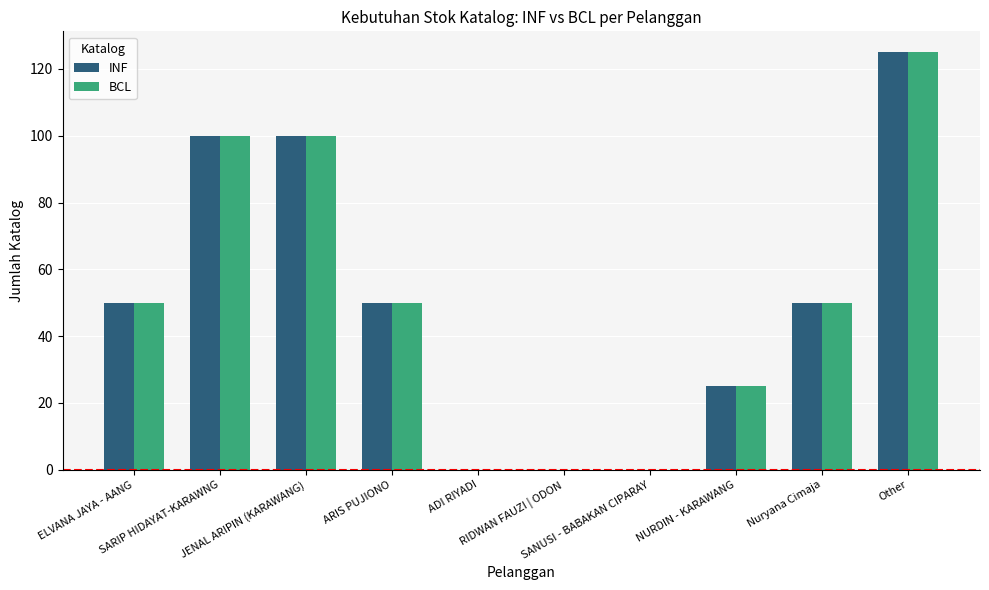

What is the average value of the BCL series?

50